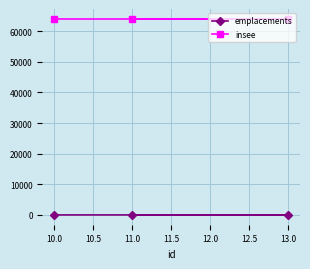

What is the sum of all insee values?

192072